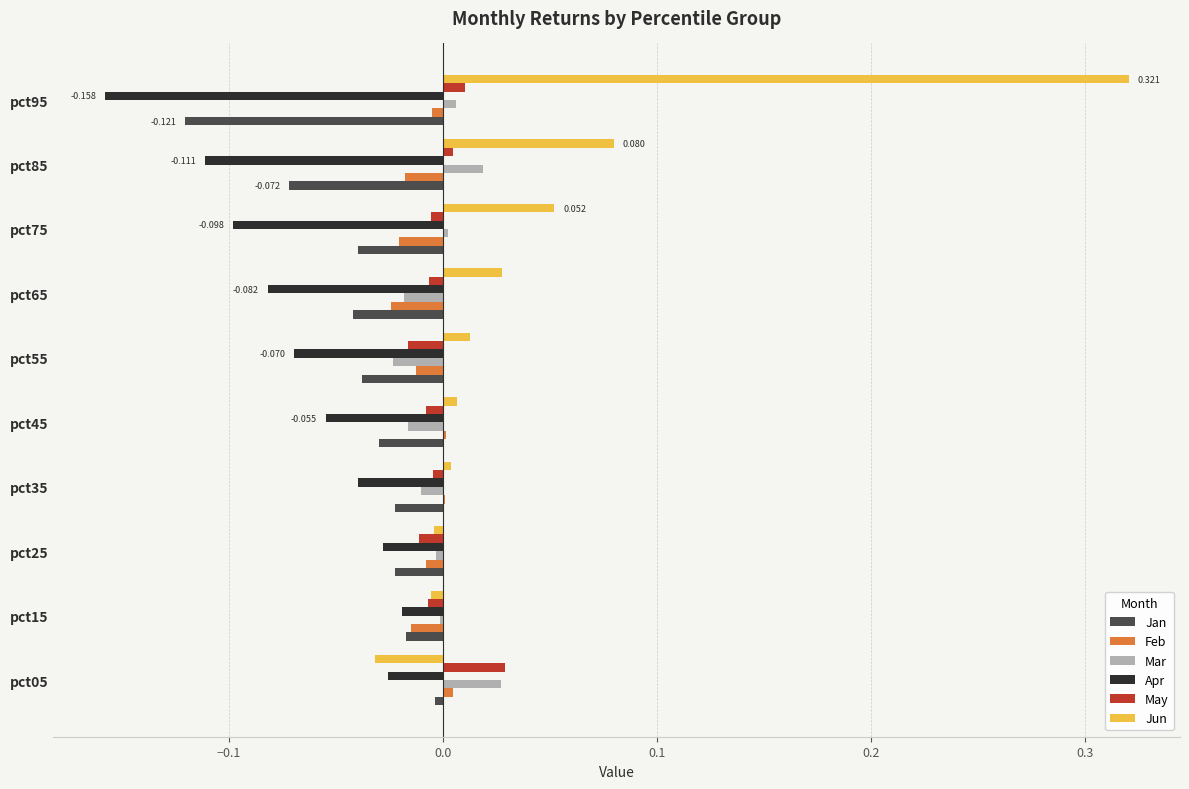

How many series are shown in this chart?

6